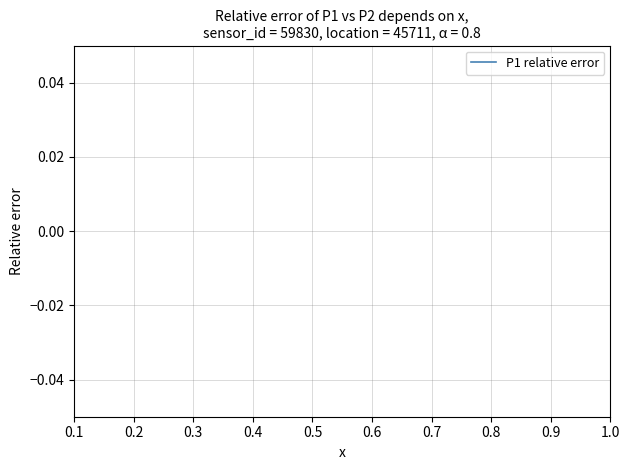

True or false: the data shows 0.6 at 0.2.

False